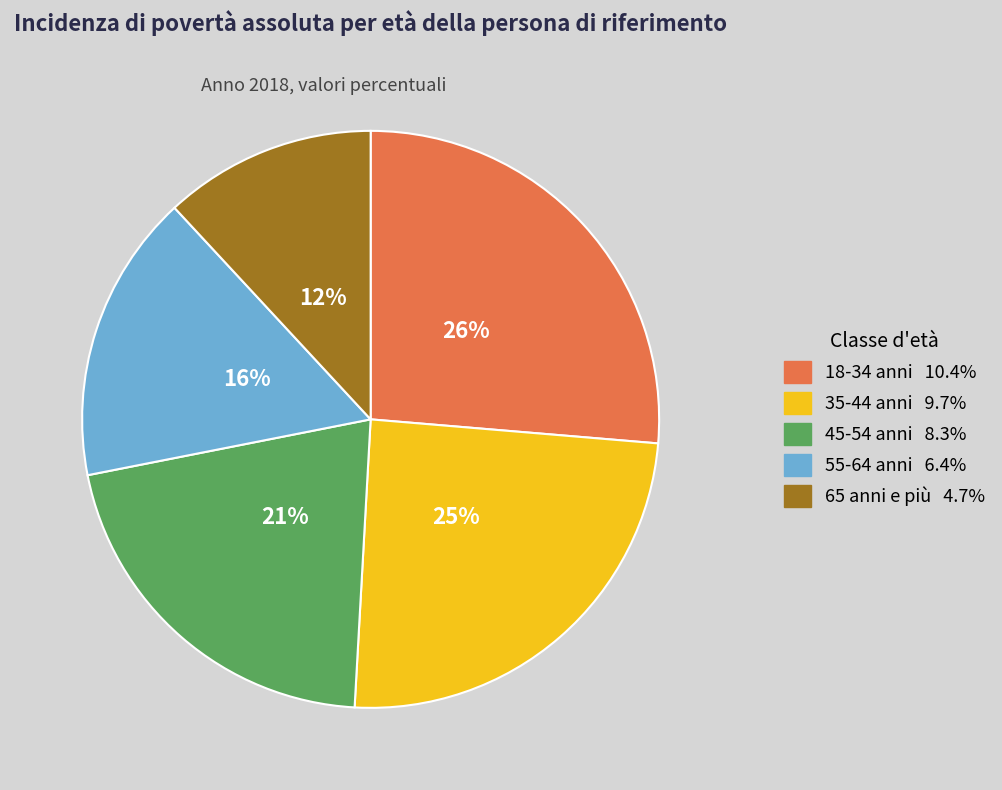

Is it true that 65 anni e più is 24% of the pie?

False